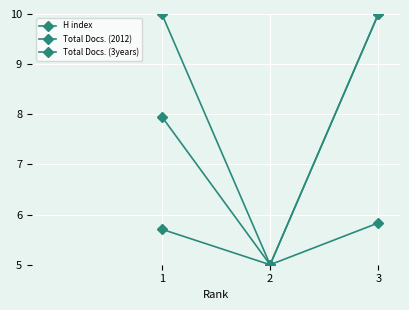

List the labels in order of Total Docs. (2012) value, smallest first.

2, 1, 3